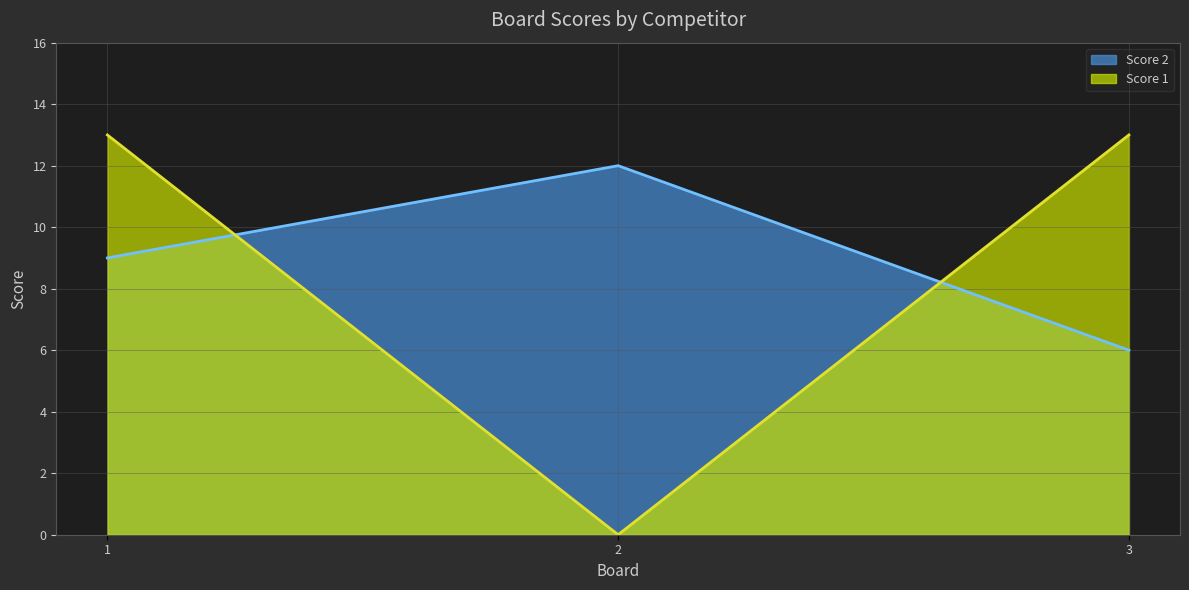

How many data points in Score 1 are less than 13?

1